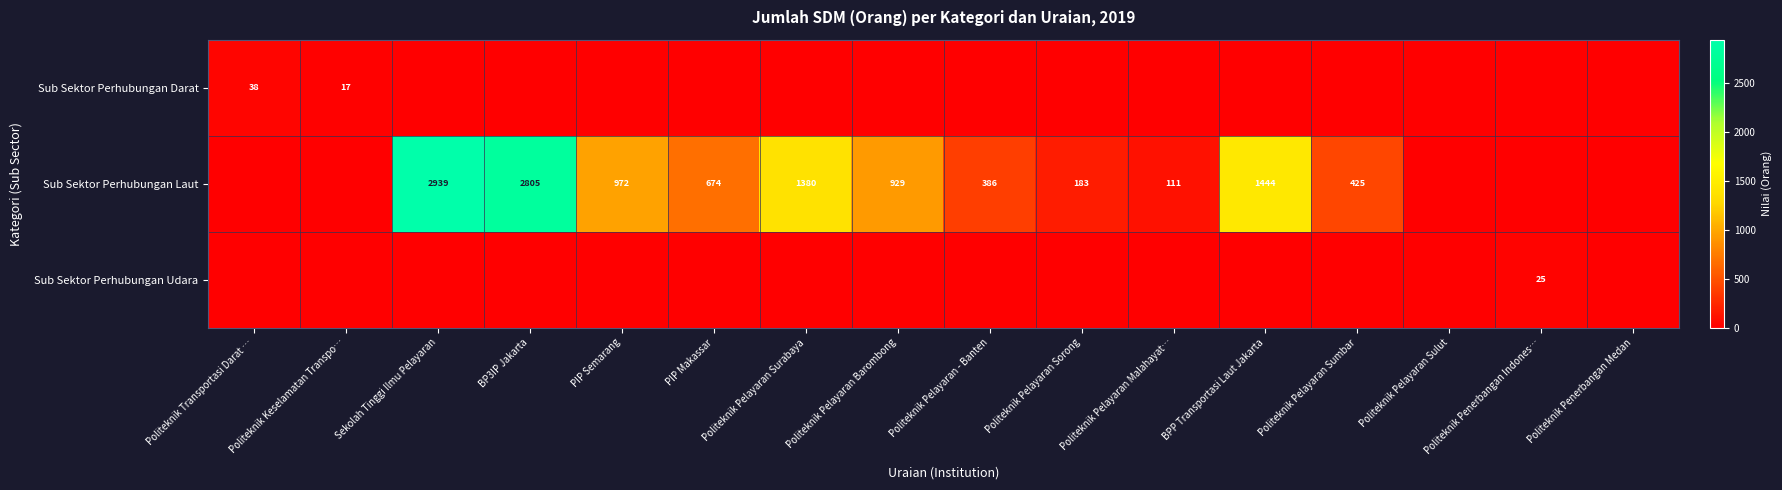

Is it true that Sub Sektor Perhubungan Udara equals 25 at Politeknik Penerbangan Indones…?

True